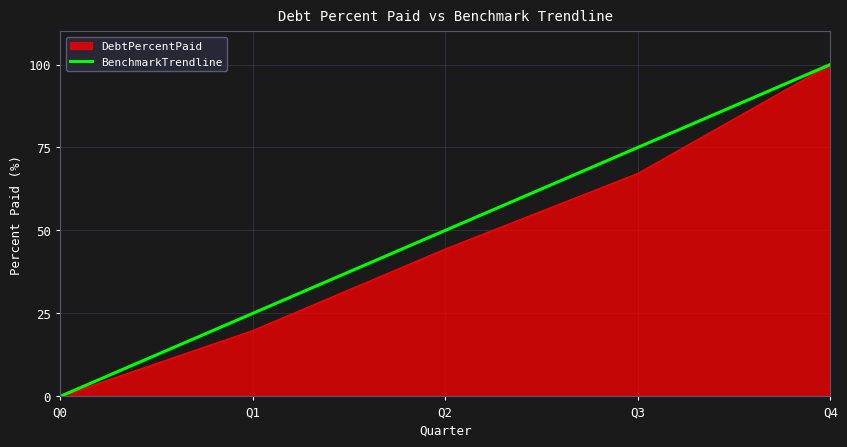

What is the total value across all series at Q2?

94.4